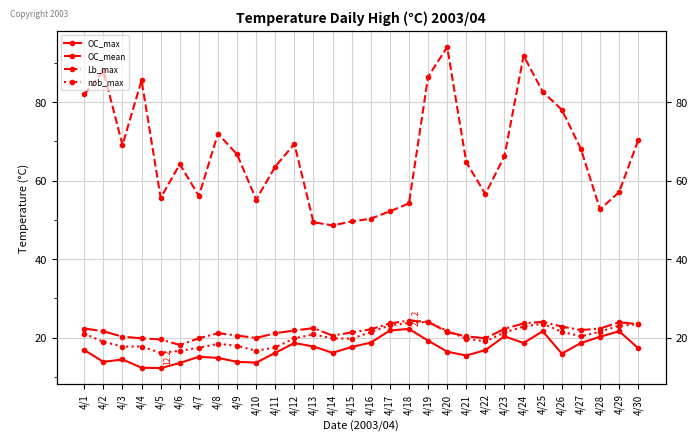

Count the number of data series in this chart.

4